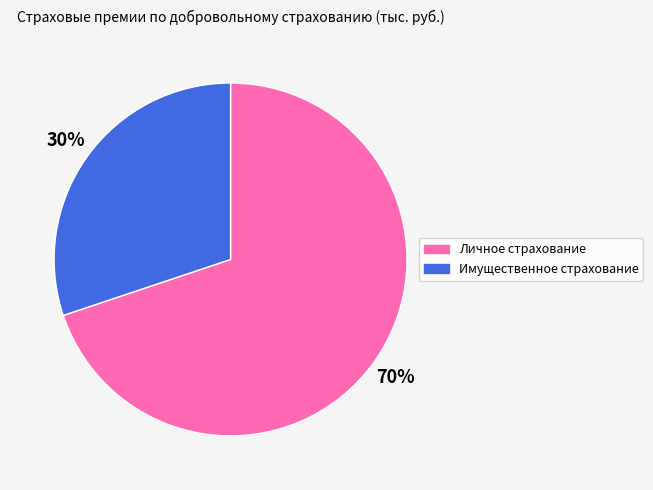

What is the smallest slice in the pie chart?

Имущественное страхование